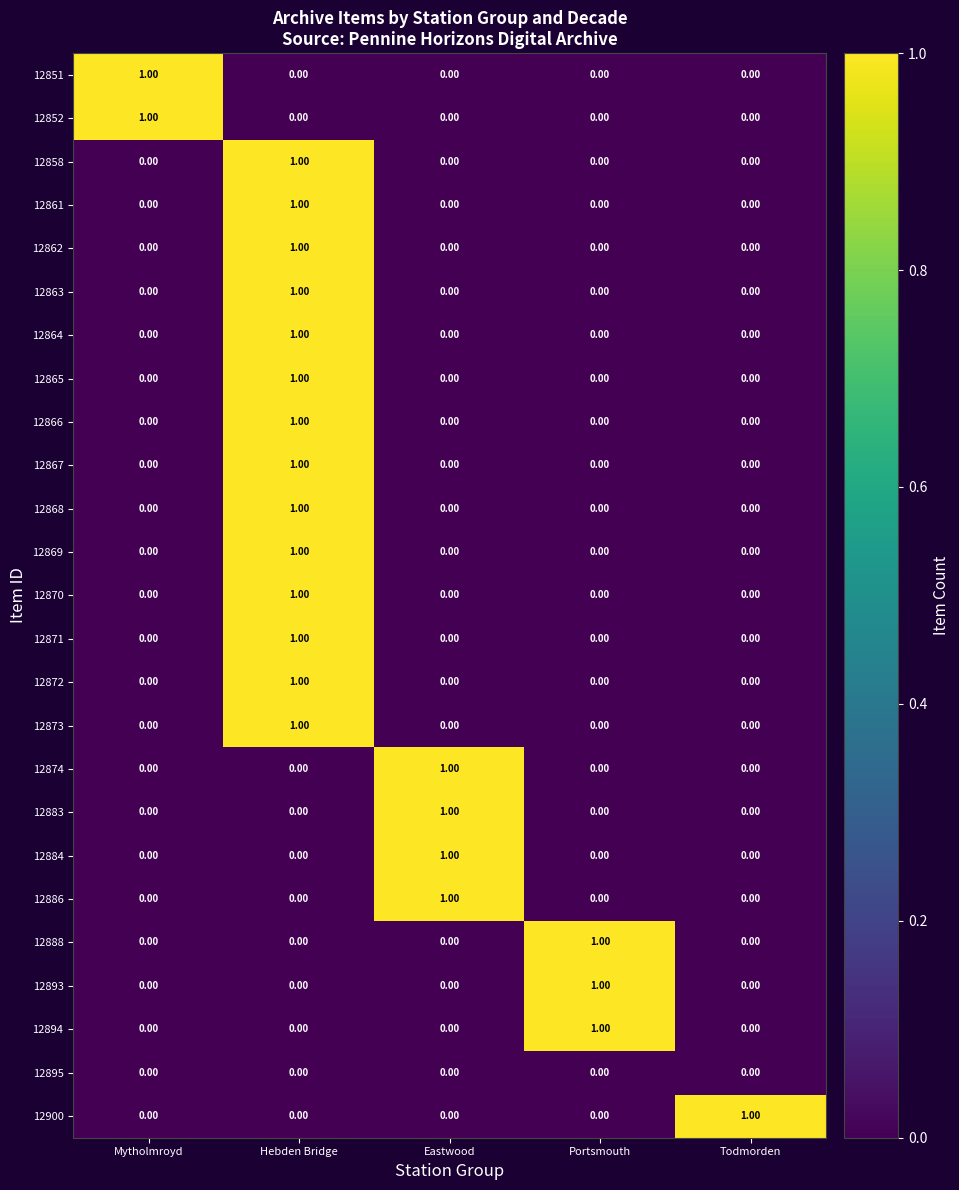

At how many categories does at least one series exceed 0?

5